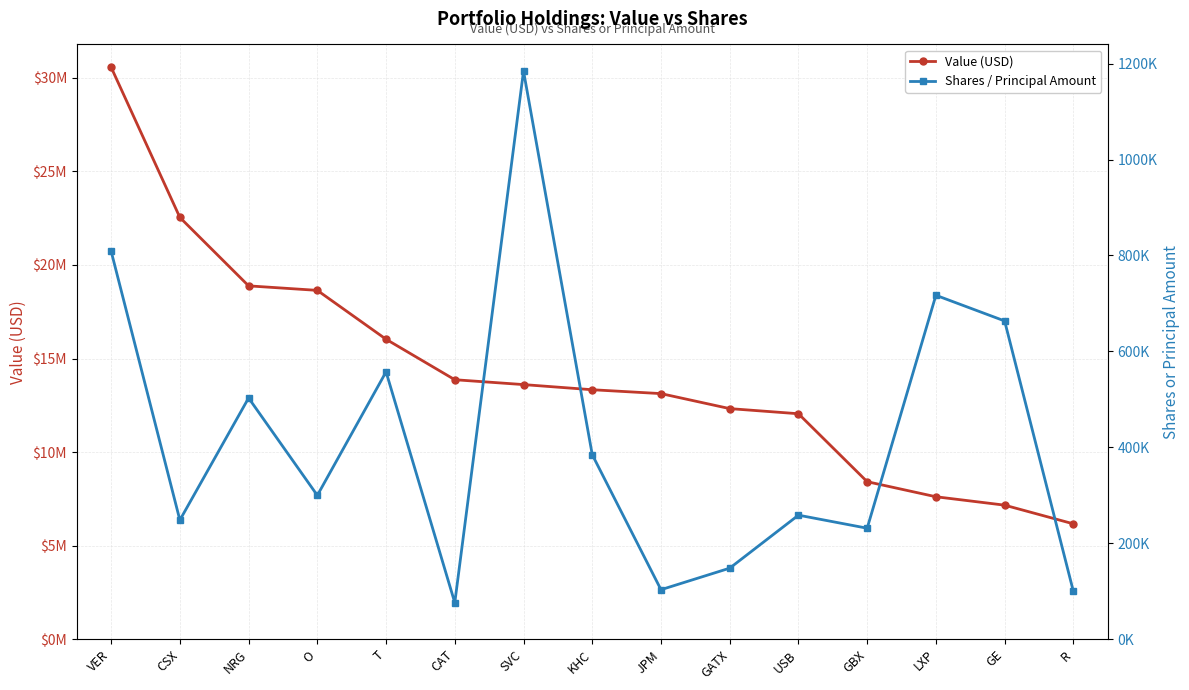

Is this an area chart (filled region under the line)?

No